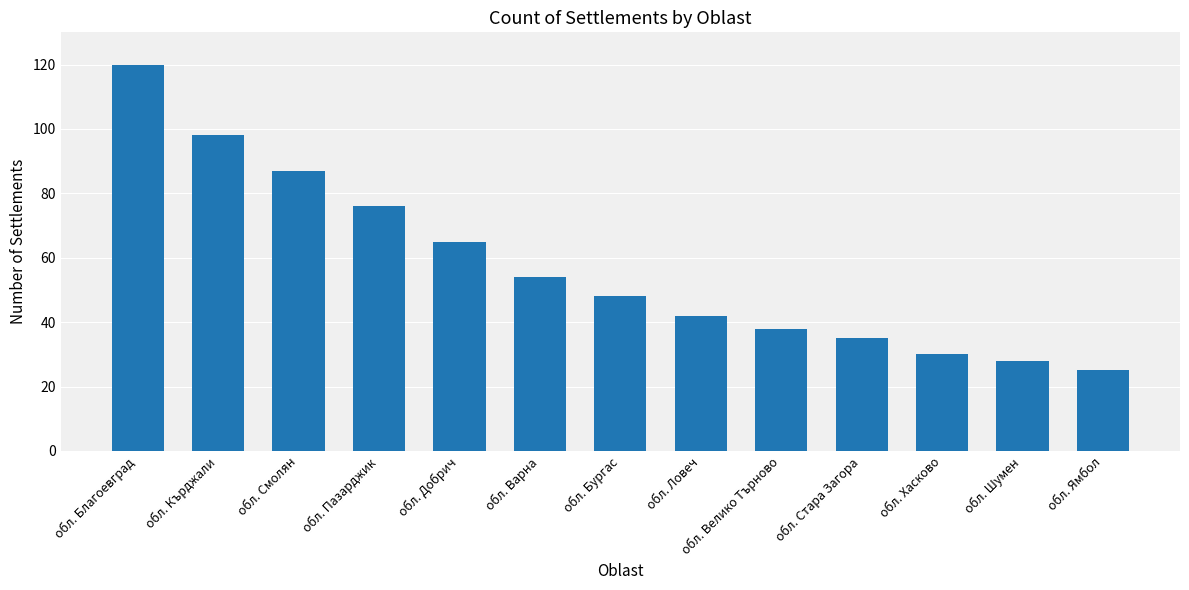

True or false: the data shows 25 at обл. Ямбол.

True